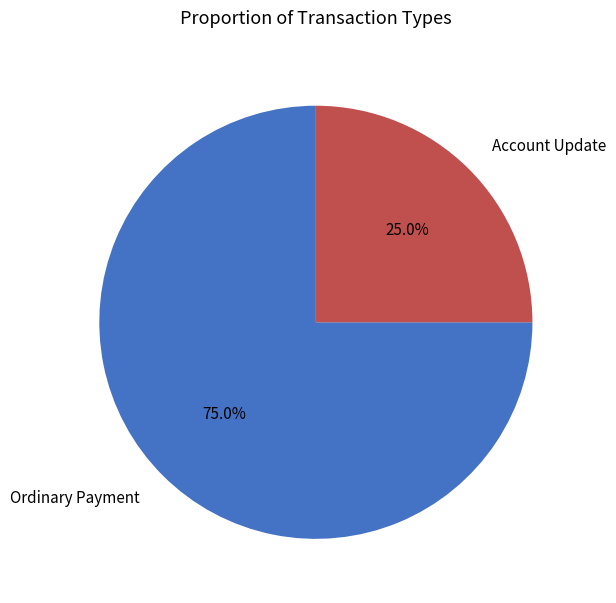

Count the number of slices in the pie.

2